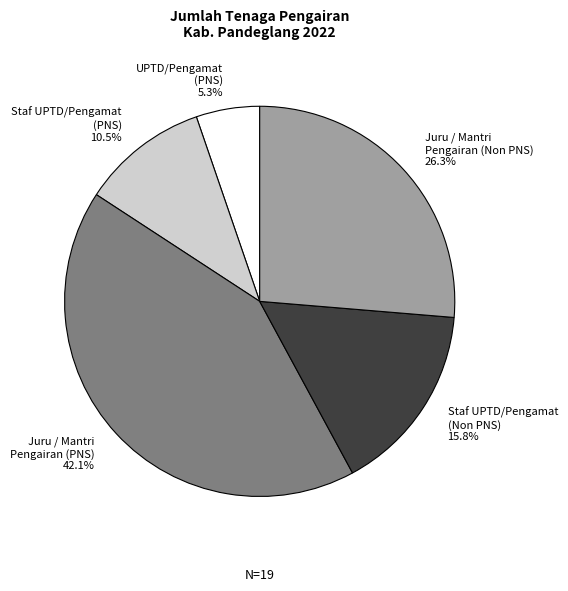

What is the total percentage of Staf UPTD/Pengamat (PNS) and UPTD/Pengamat (PNS)?

15.8%